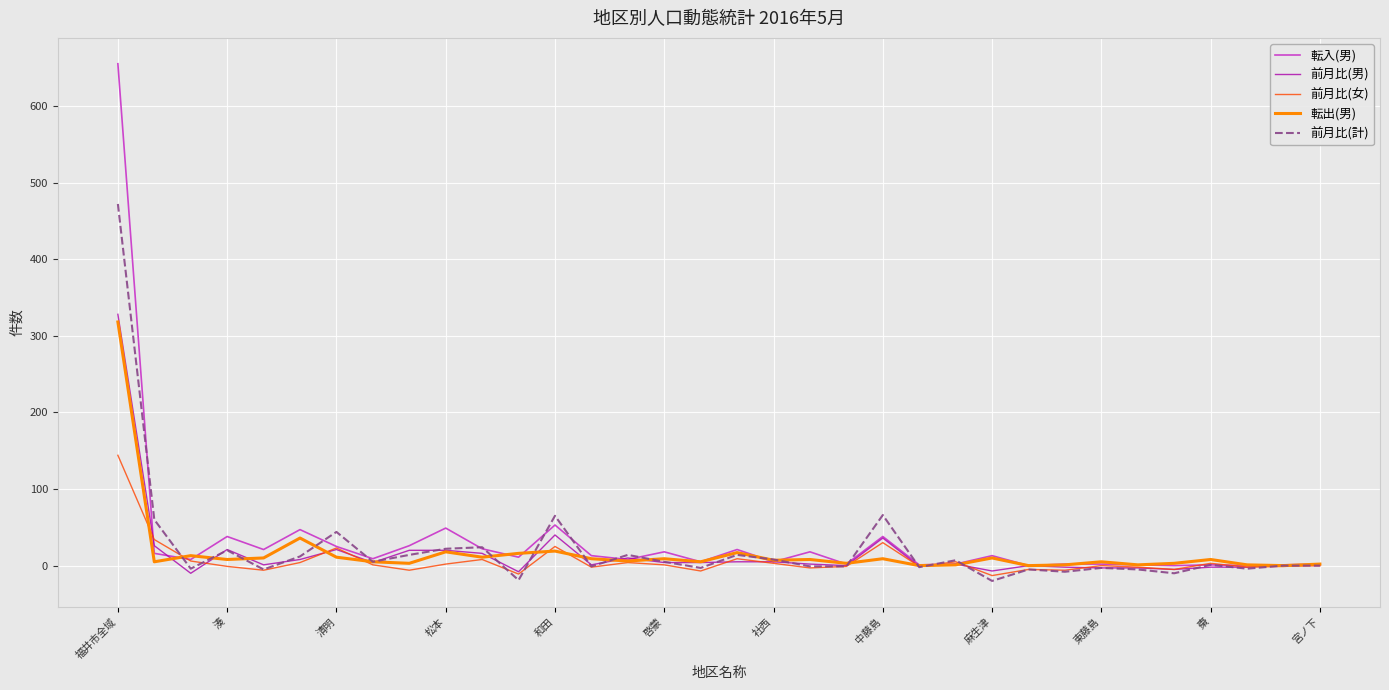

Does the chart have visible grid lines?

Yes